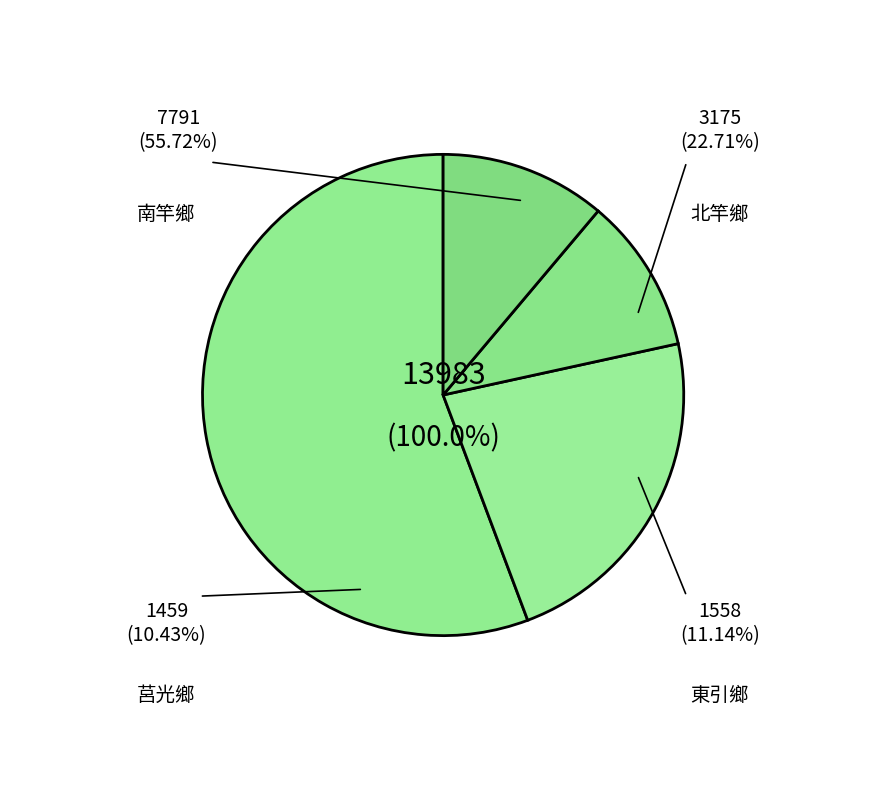

Approximately how many times larger is the value at 北竿鄉 compared to 莒光鄉?

2.2